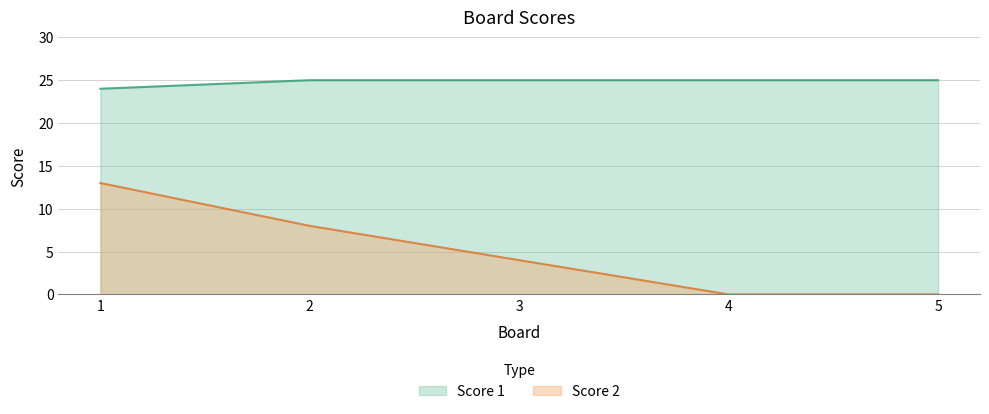

What is the greatest value displayed?

25